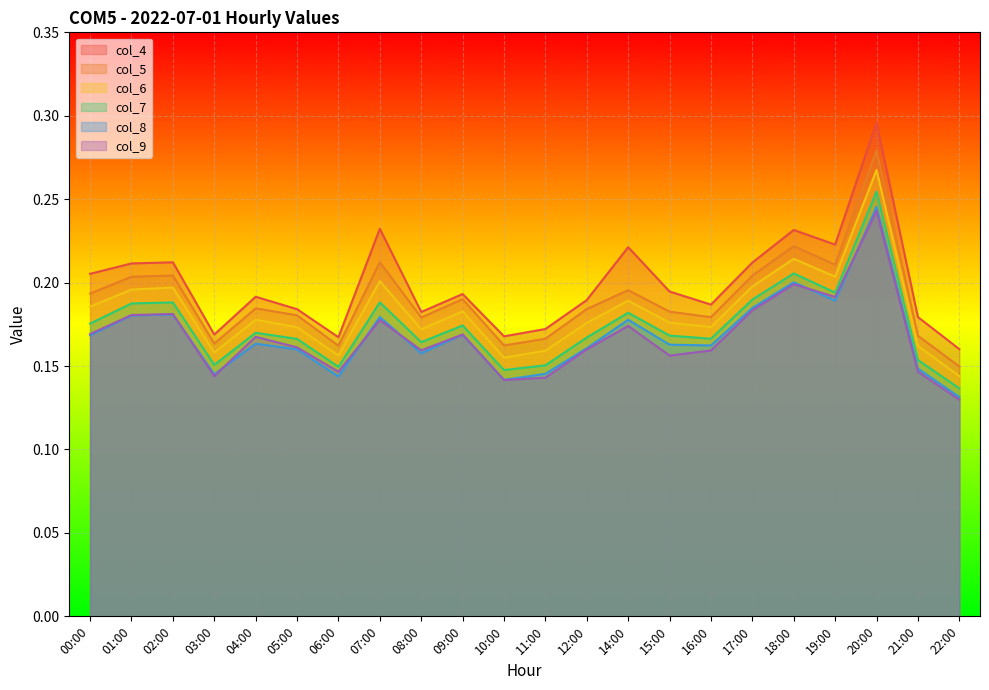

What is the sum of the col_8 values at 09:00 and 16:00?

0.3